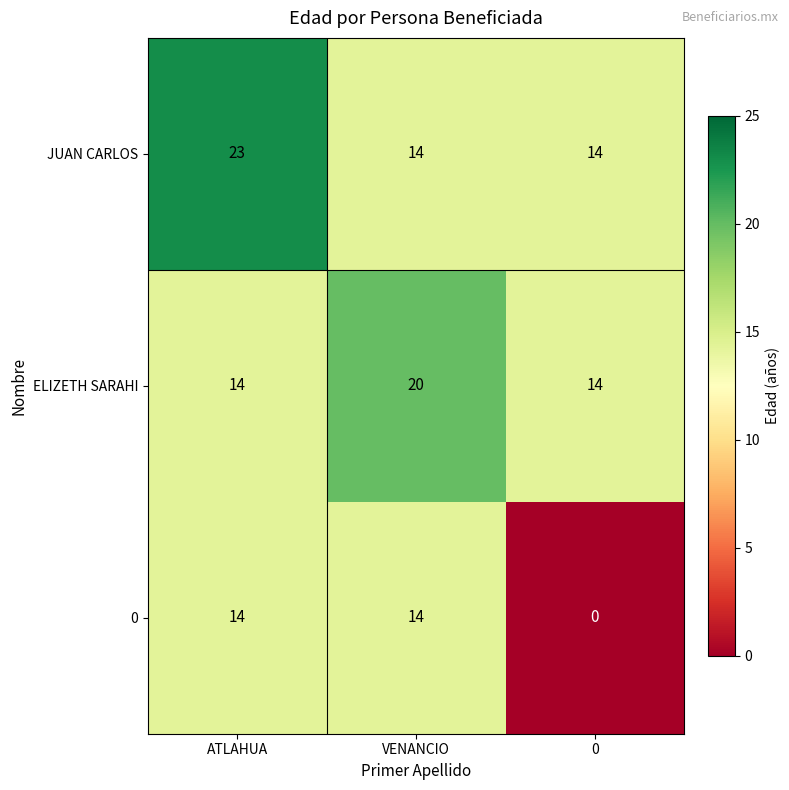

Reading left to right, transcribe all the data shown in this chart.

JUAN CARLOS: 23	14	14
ELIZETH SARAHI: 14	20	14
0: 14	14	0